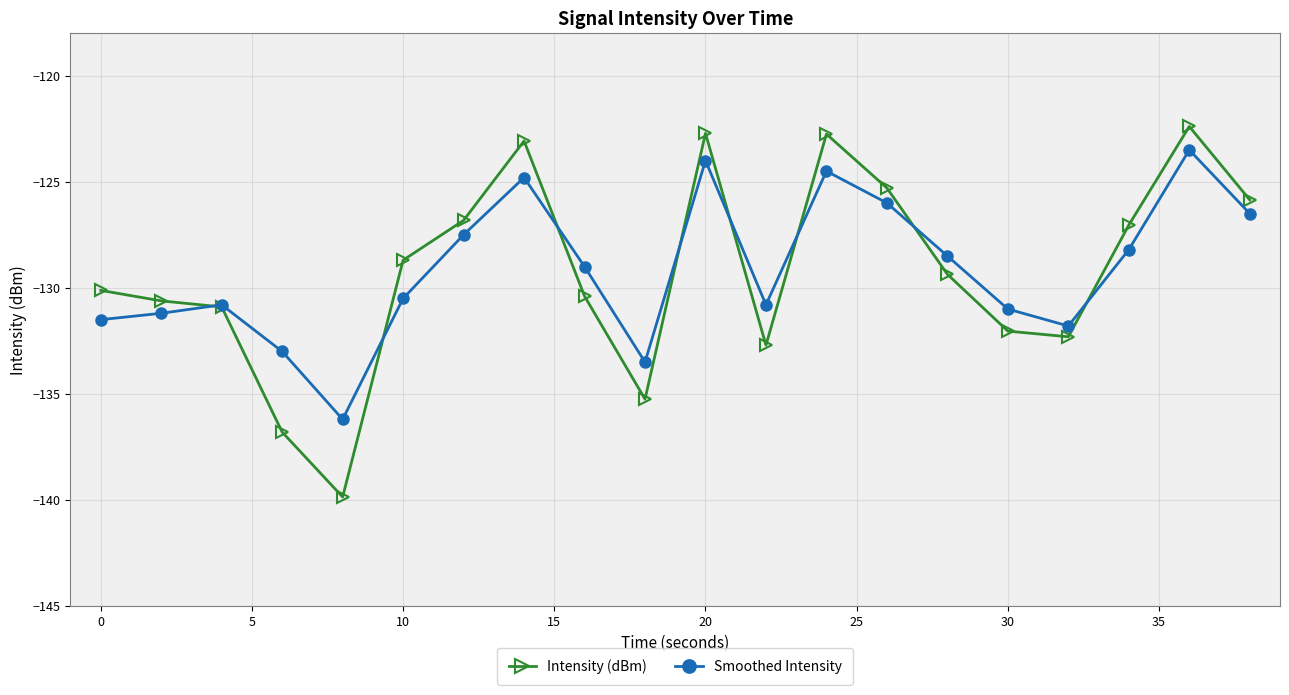

True or false: Smoothed Intensity has more than 1 points higher than both neighbors.

True